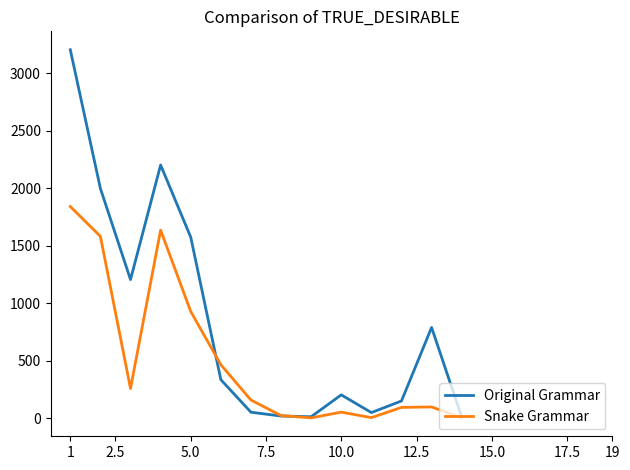

What is the maximum value for Snake Grammar?

1841